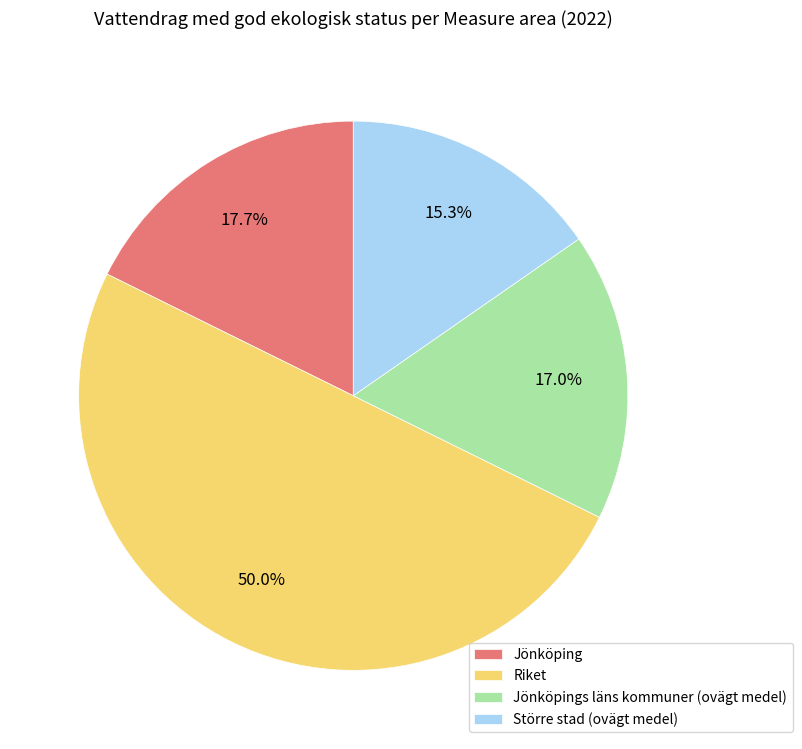

Does Jönköpings läns kommuner (ovägt medel) account for over 50% of the chart?

No